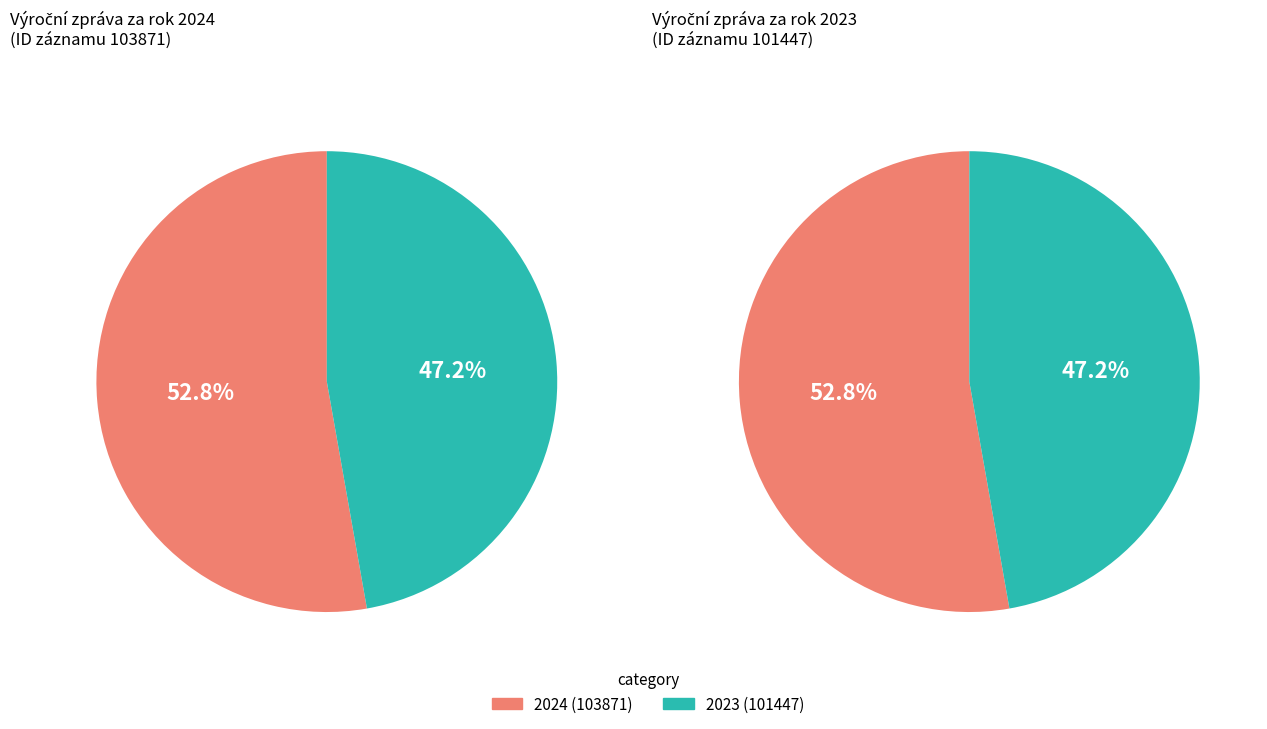

How many segments does this pie chart have?

2